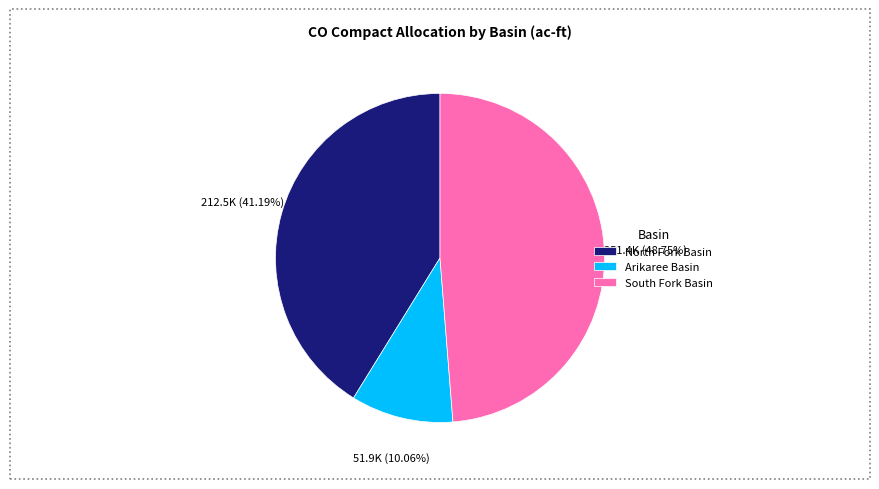

Which slice is the smallest?

Arikaree Basin